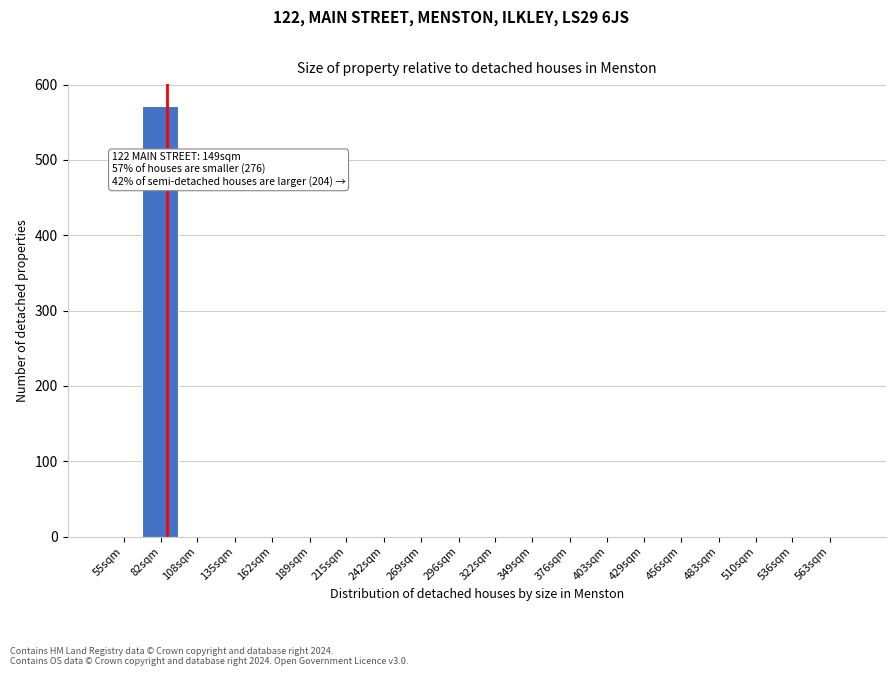

Reading left to right, what are all the values shown in this chart?

55sqm=0	82sqm=572	108sqm=0	135sqm=0	162sqm=0	189sqm=0	215sqm=0	242sqm=0	269sqm=0	296sqm=0	322sqm=0	349sqm=0	376sqm=0	403sqm=0	429sqm=0	456sqm=0	483sqm=0	510sqm=0	536sqm=0	563sqm=0